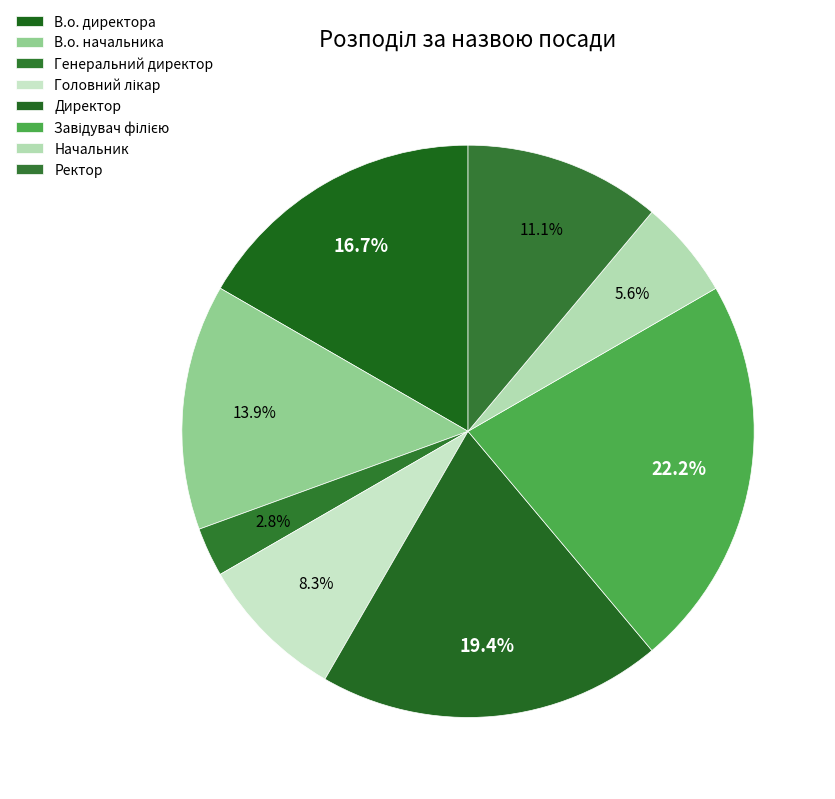

What is the total percentage of Директор and Завідувач філією?

41.7%